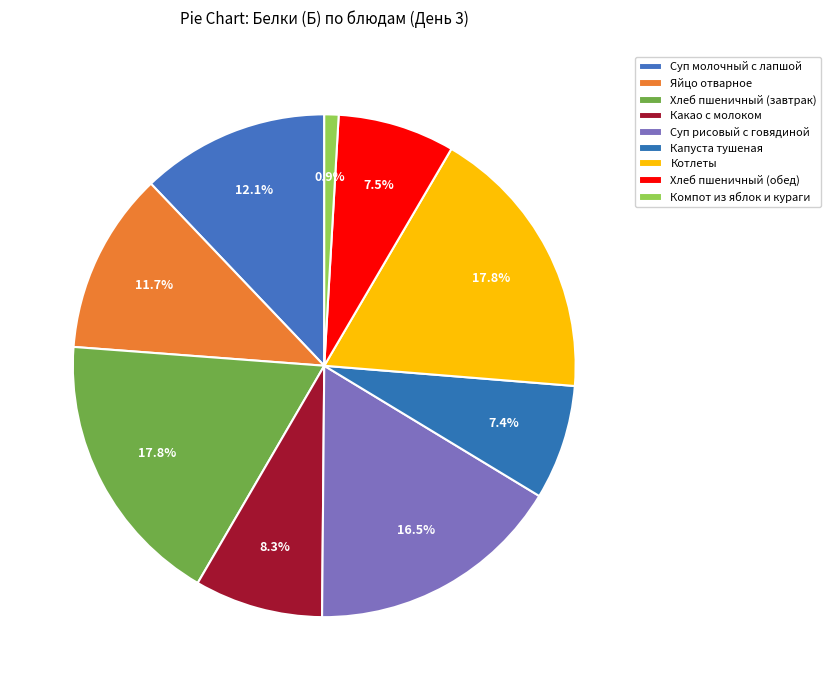

What percentage is NOT represented by Хлеб пшеничный (обед)?

92.5%